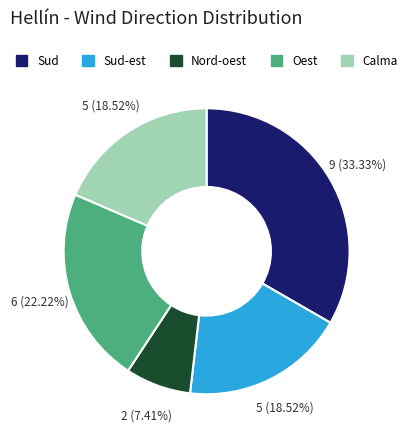

Do Oest and Sud-est together represent more than half of the pie?

No